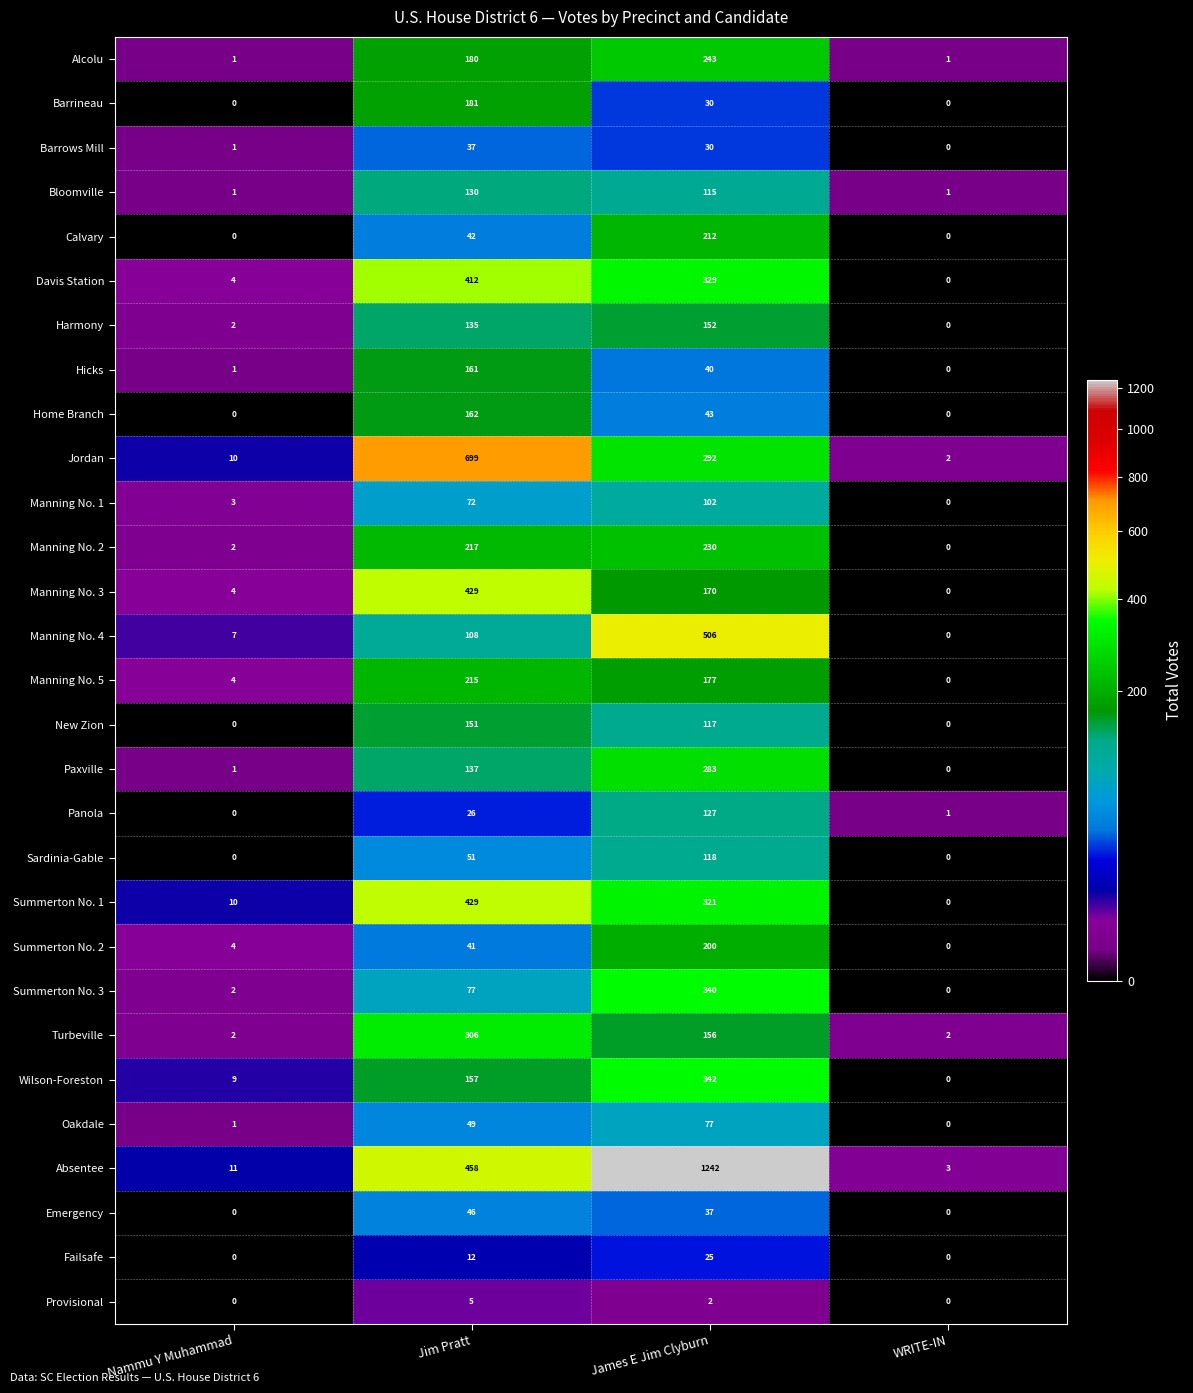

The Turbeville series shows 210 at James E Jim Clyburn. True or false?

False